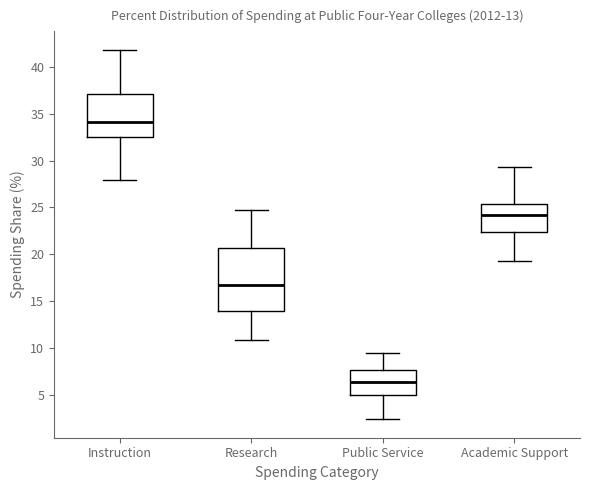

Comparing the boxes themselves (not the whiskers), which one is the tallest?

Research